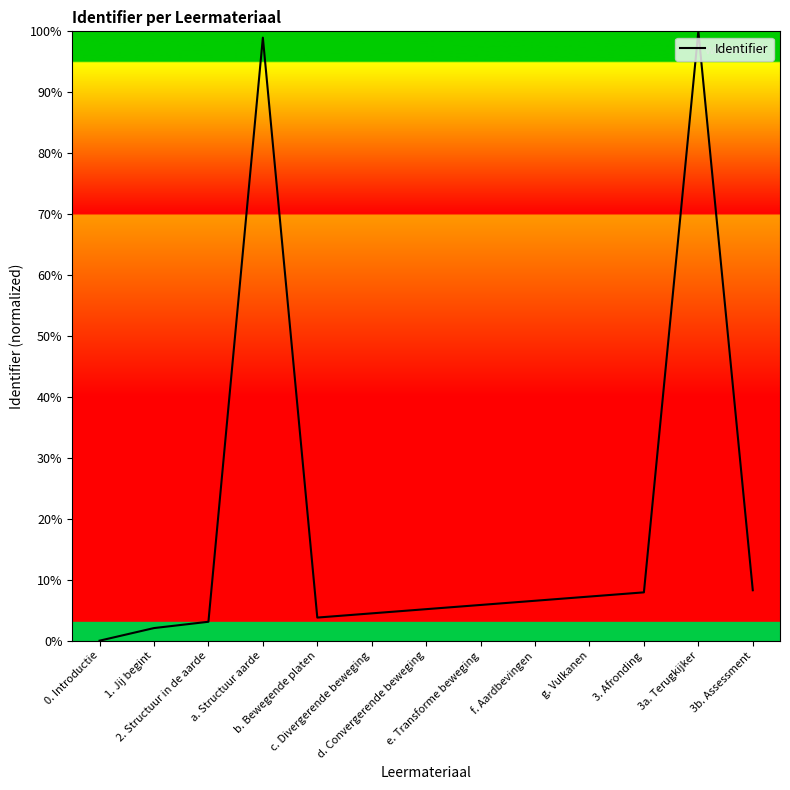

What position from the right is g. Vulkanen?

4